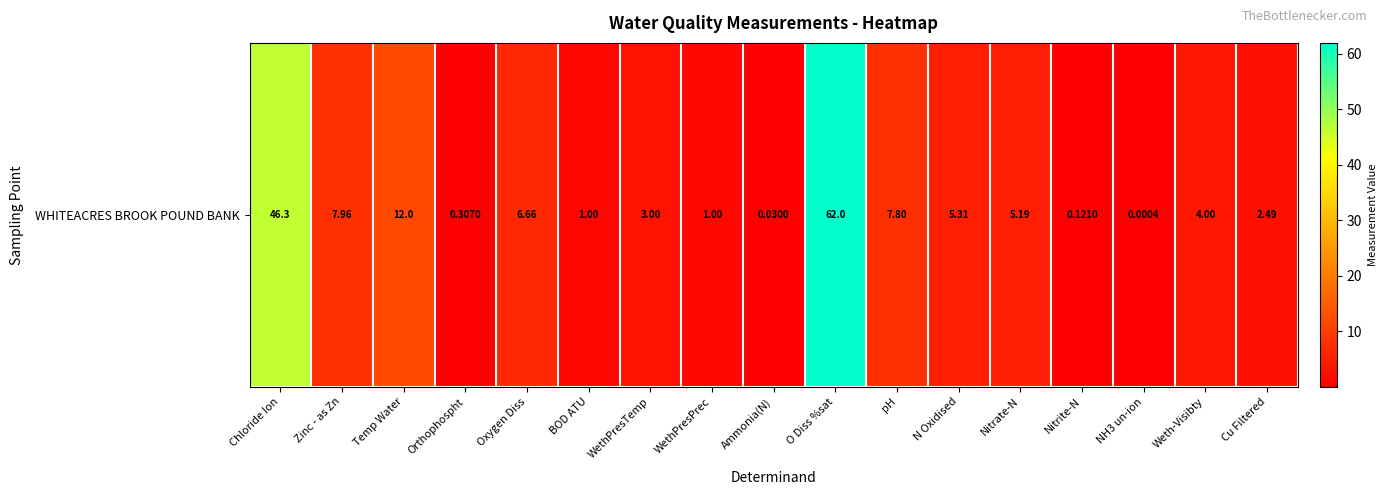

Which label corresponds to the smallest value in the chart?

NH3 un-ion